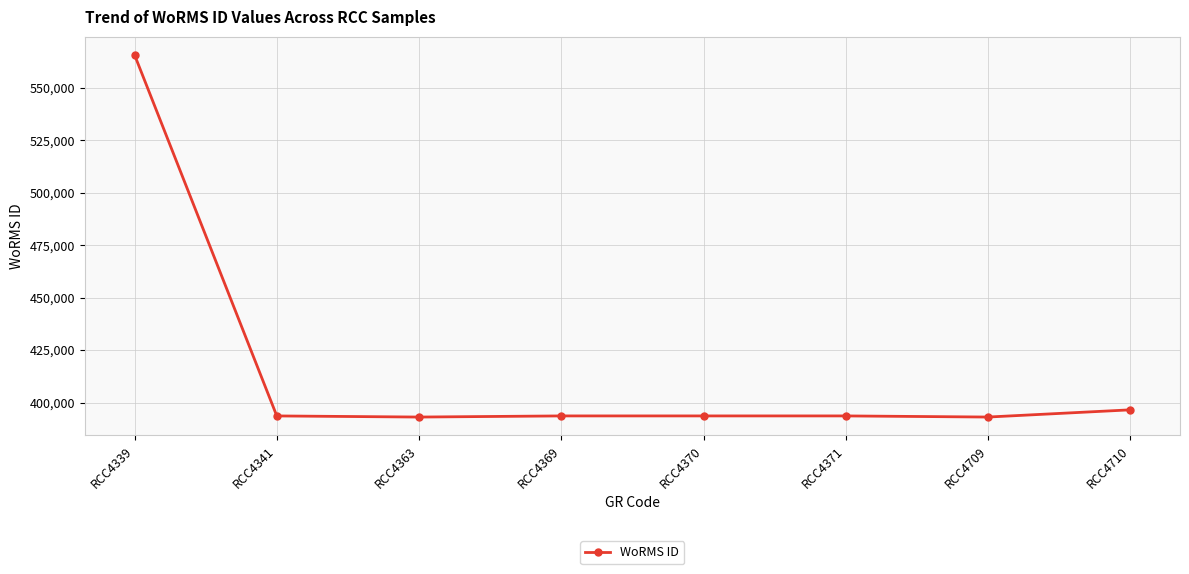

Approximately how many times larger is the value at RCC4709 compared to RCC4710?

1.0